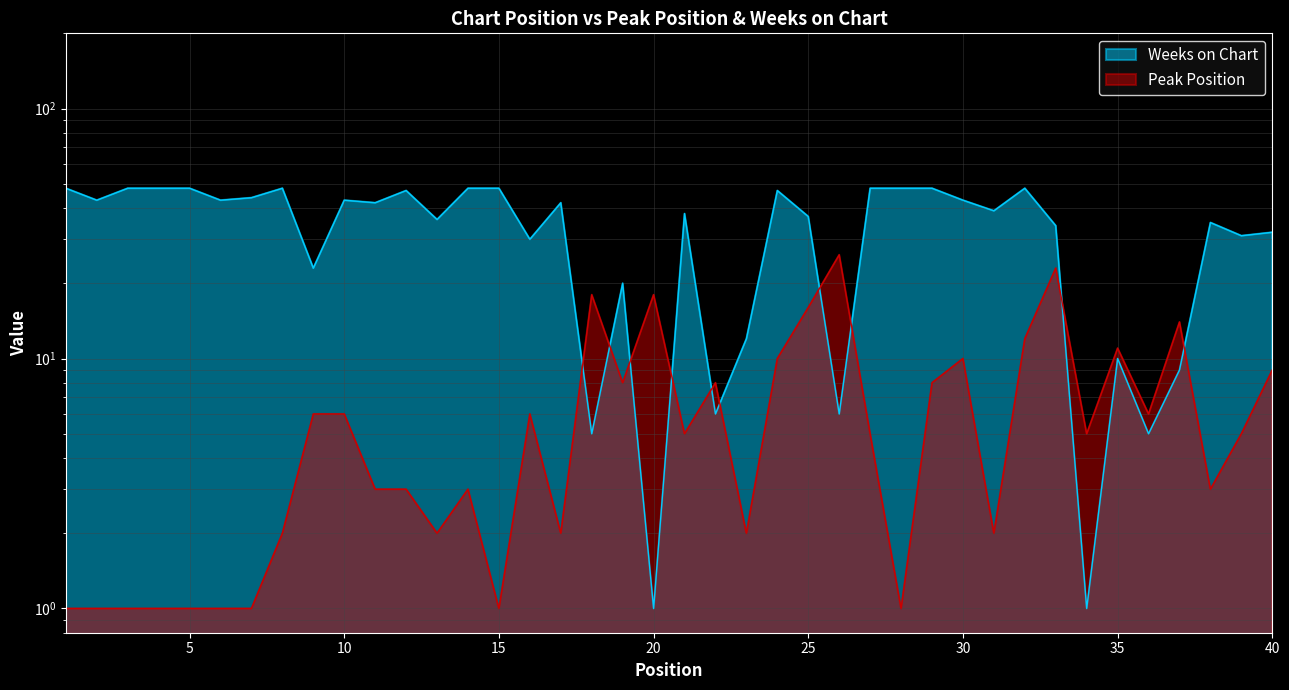

What is the value of the Peak Position point at the 20th from the left?

18